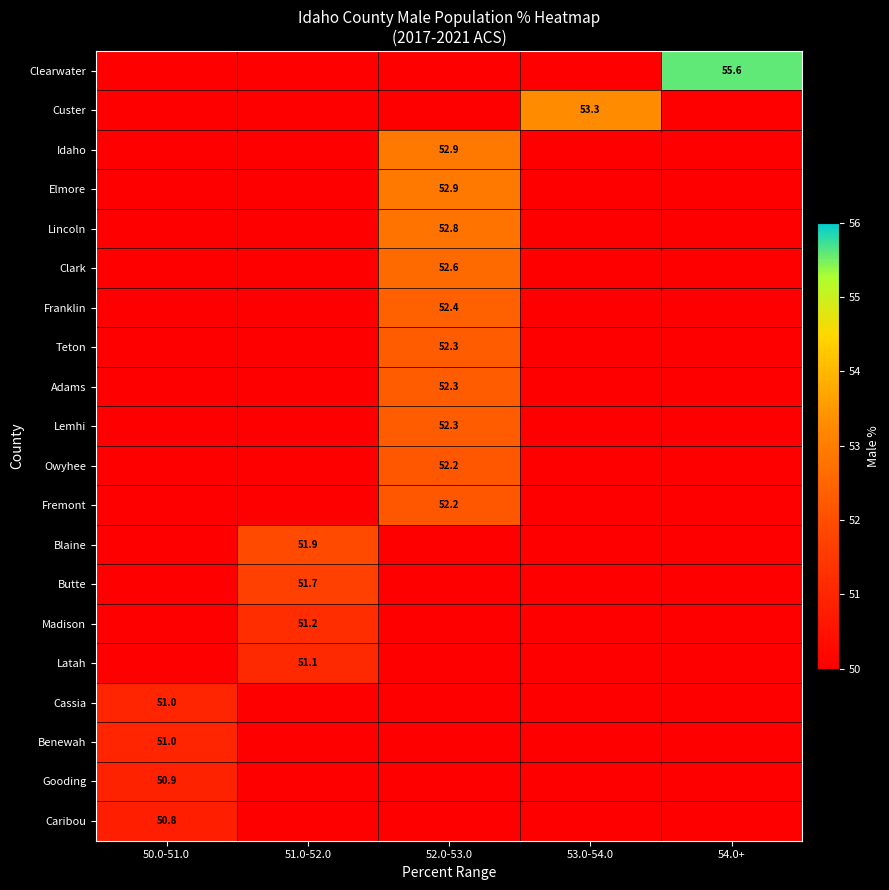

How many data points does each series have?

5